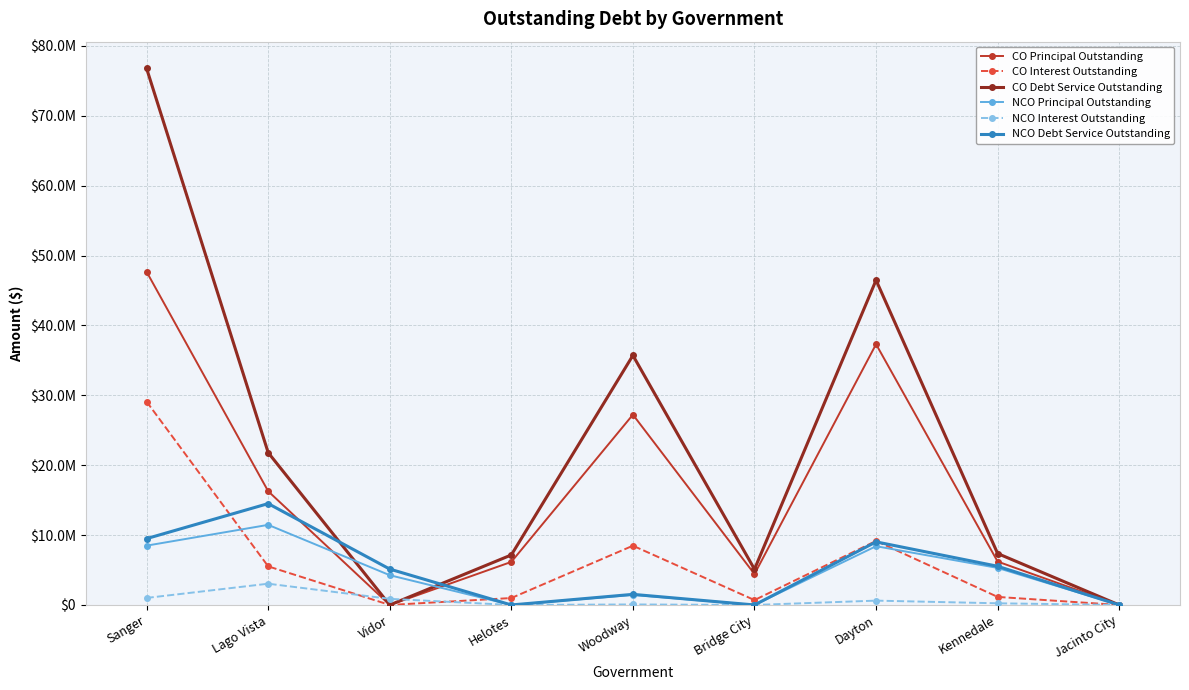

What are all the series names shown in the legend?

CO Principal Outstanding, CO Interest Outstanding, CO Debt Service Outstanding, NCO Principal Outstanding, NCO Interest Outstanding, NCO Debt Service Outstanding